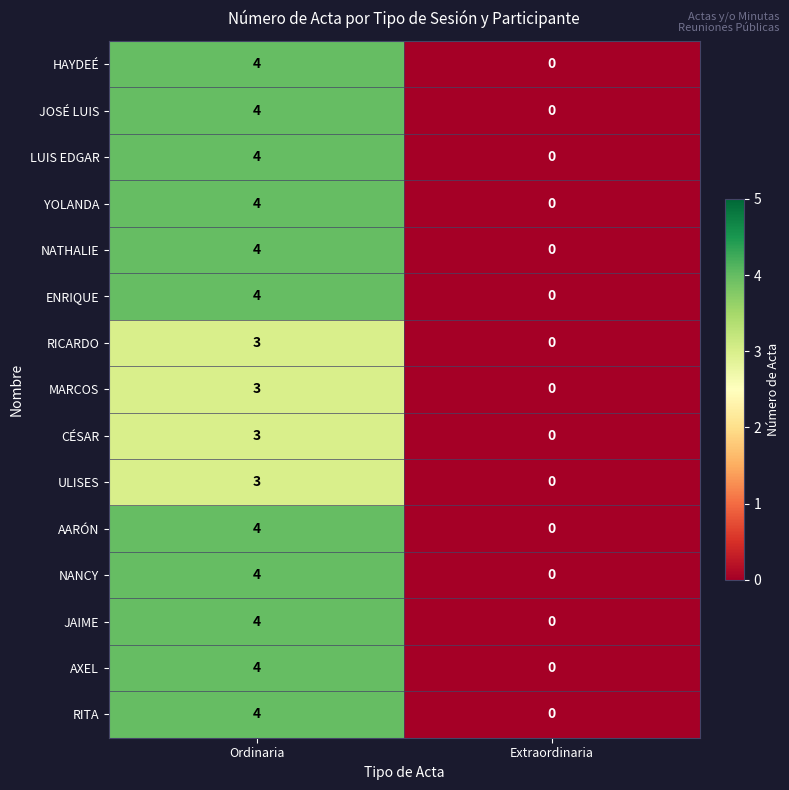

Is the value of JOSÉ LUIS at Ordinaria greater than the value of JAIME at Extraordinaria?

Yes